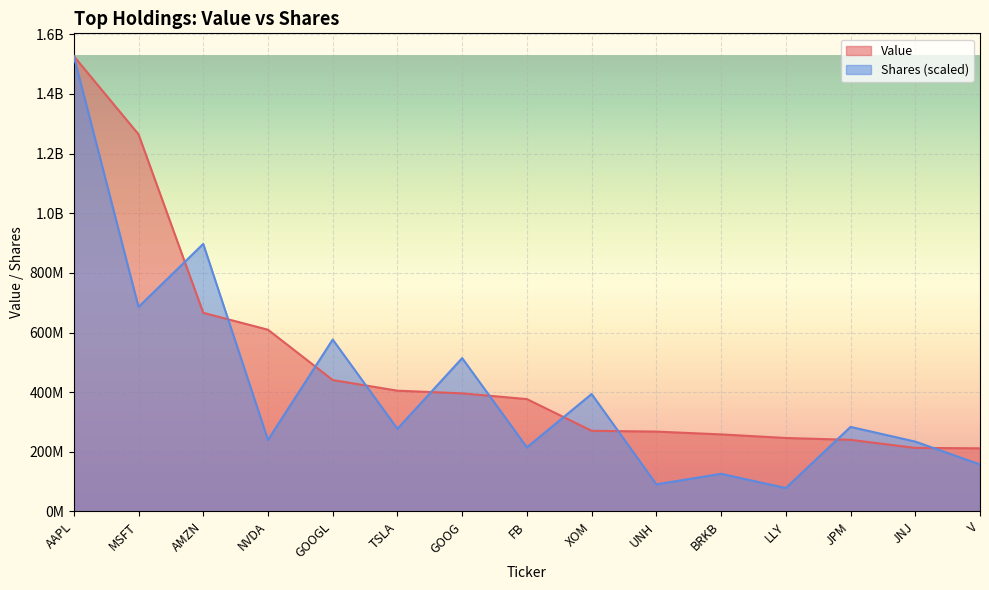

Reading left to right, transcribe all the data shown in this chart.

Value: 1526973195.0	1264776410.0	666182275.0	609461444.0	440699839.0	405051382.0	396105484.0	376866222.0	270545466.0	267848921.0	258466753.0	246465323.0	240220989.0	213165369.0	211832770.0
Shares or principal amount: 1526973195.0	685803227.4	897239359.3	239881132.5	576587341.1	277151495.0	514351307.7	214927103.8	393945307.0	90954627.7	126326271.2	78560735.8	283603886.3	234324512.0	157679616.1